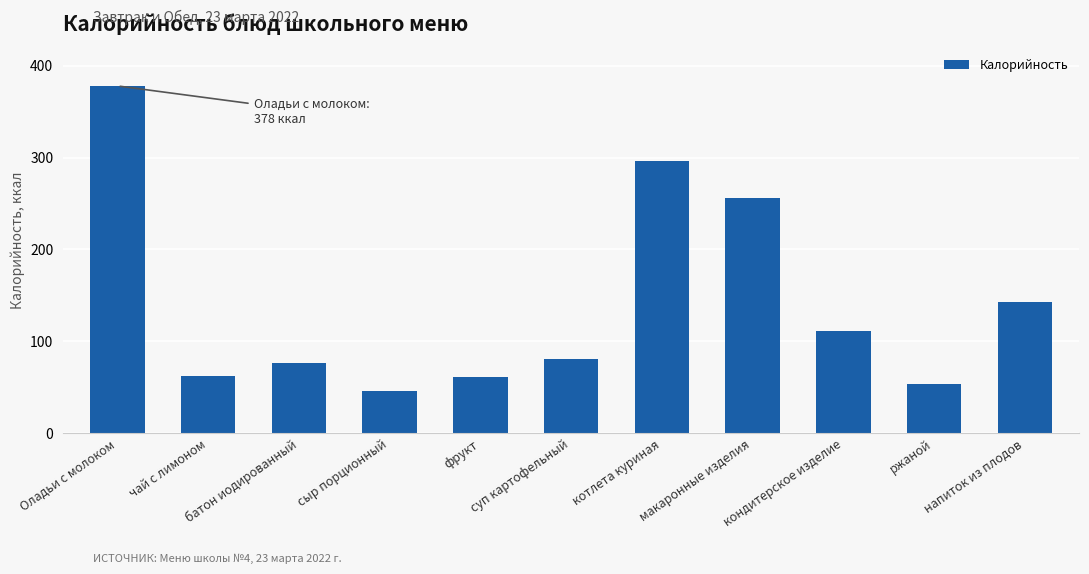

Which has a higher value, котлета куриная or батон иодированный?

котлета куриная